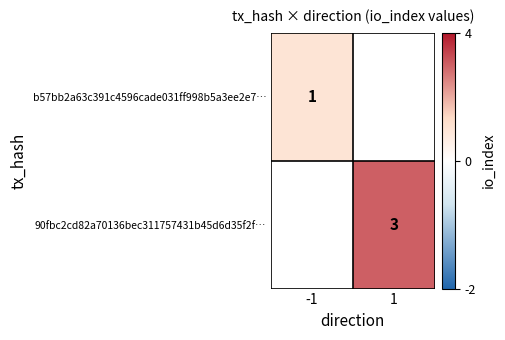

Is the value of 90fbc2cd82a70136bec311757431b45d6d35f2f… at 1 greater than the value of b57bb2a63c391c4596cade031ff998b5a3ee2e7… at -1?

Yes